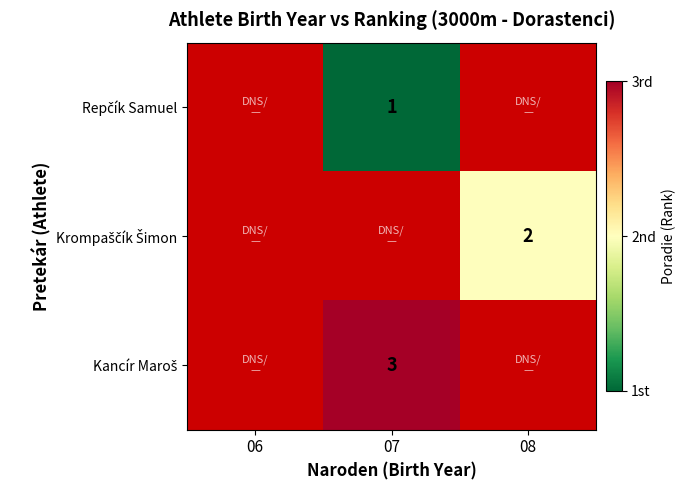

List the series in order of their overall mean, lowest first.

Repčík Samuel, Krompaščík Šimon, Kancír Maroš